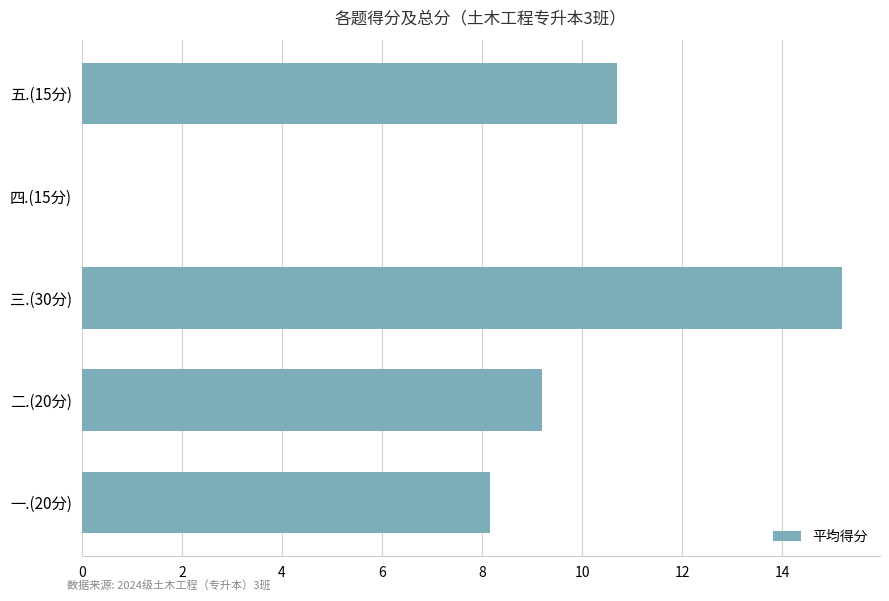

What is the change in value from 四.(15分) to 五.(15分)?

+10.7